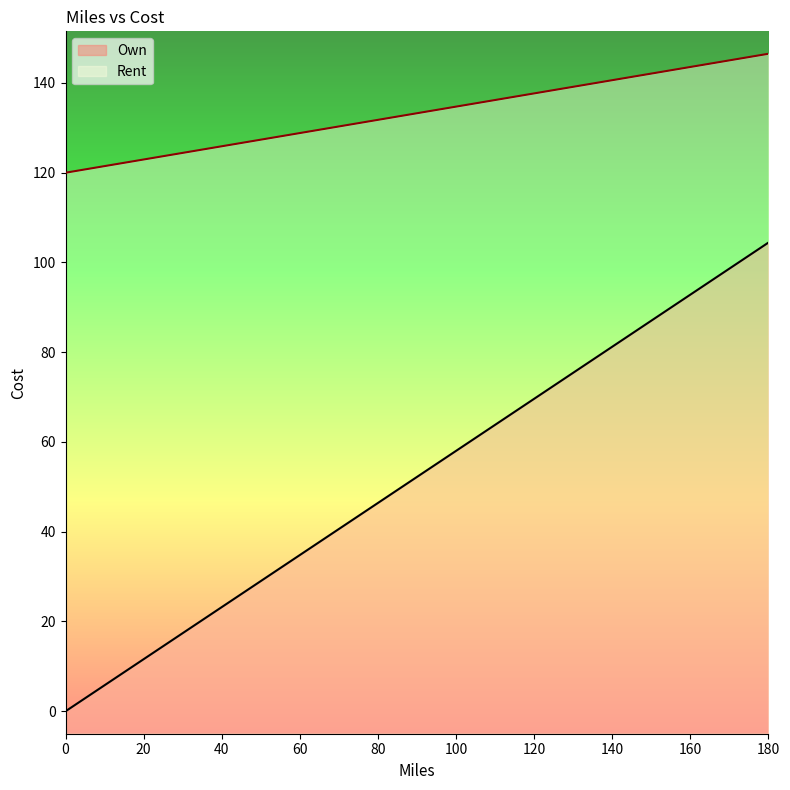

True or false: Own and Rent cross at least once.

False